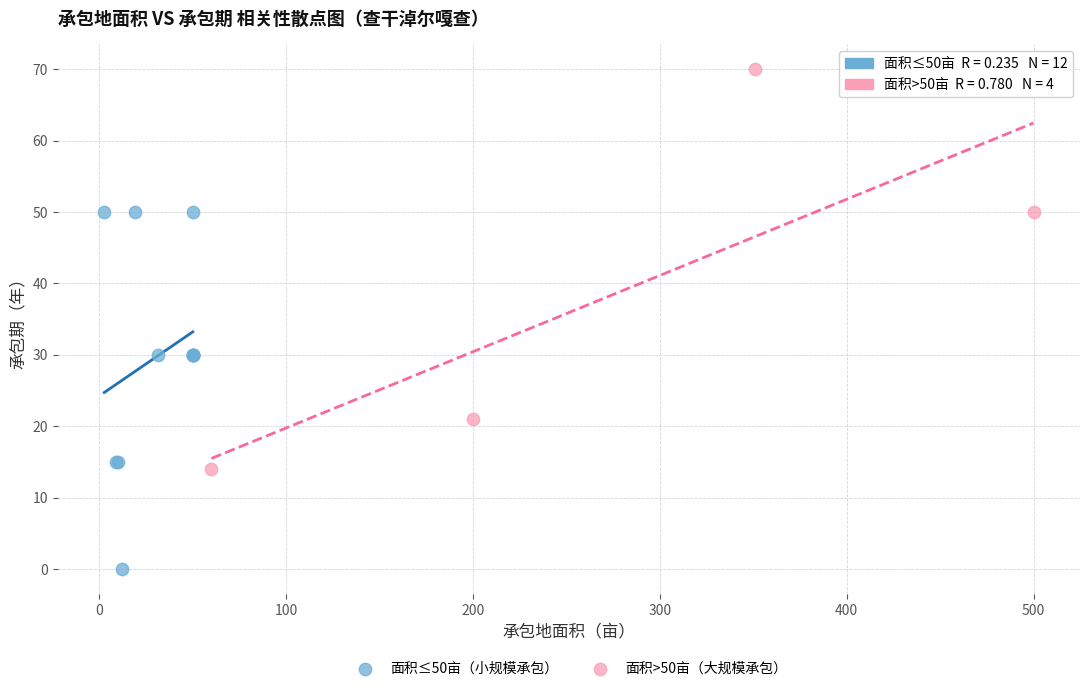

Which series has the widest spread of Y values?

面积>50亩（大规模承包）